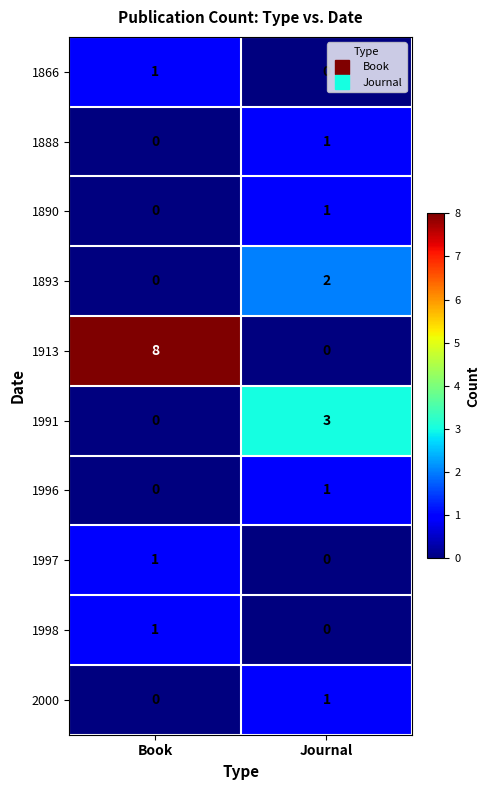

Reading left to right, extract all data points from this chart.

1866: 1	0
1888: 0	1
1890: 0	1
1893: 0	2
1913: 8	0
1991: 0	3
1996: 0	1
1997: 1	0
1998: 1	0
2000: 0	1